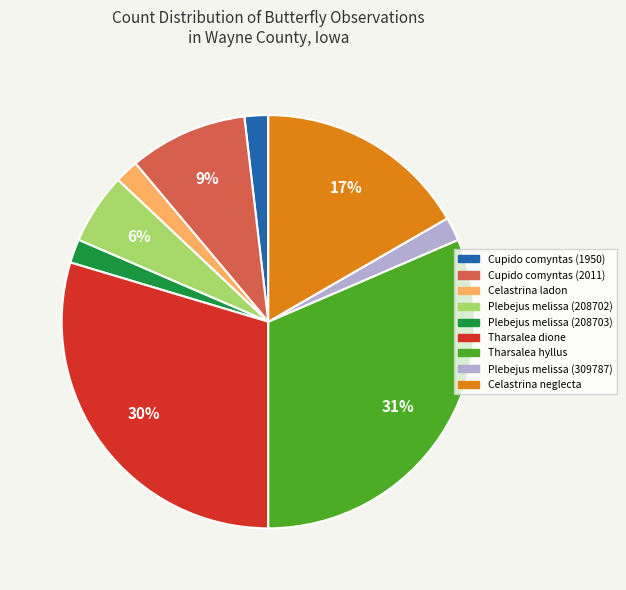

Is there a majority slice in this chart?

No